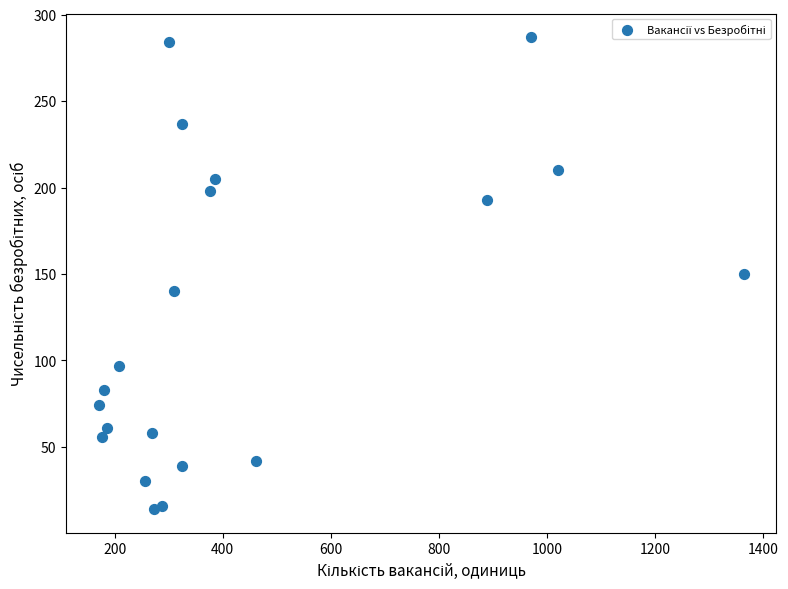

What is the range of X values (max minus min)?

1195